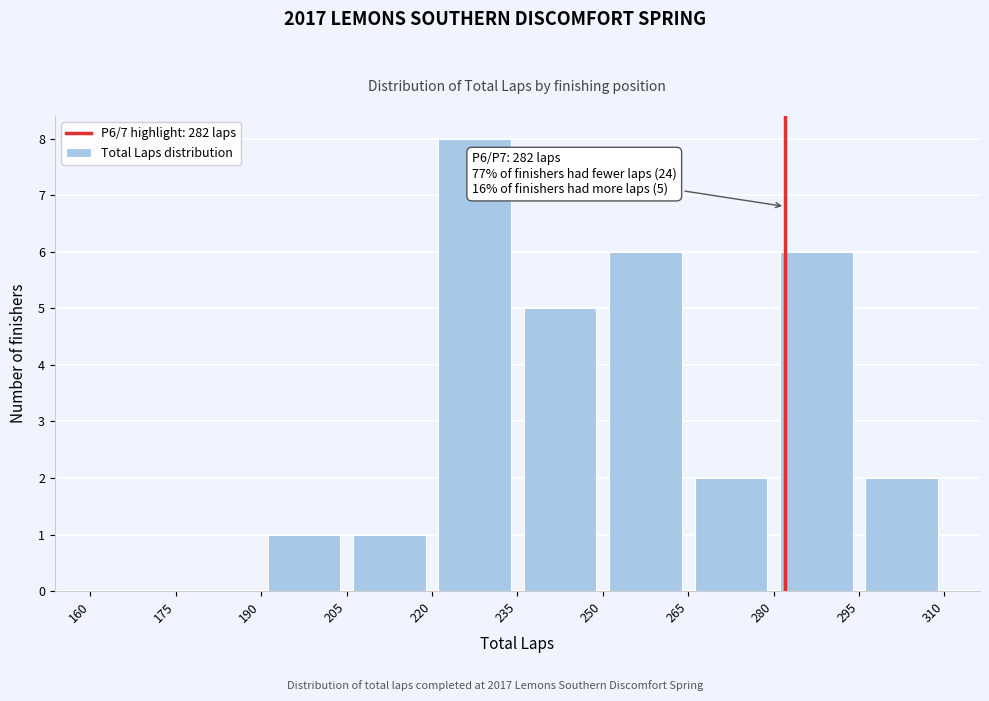

Over which range of the x-axis is the bar tallest?

220 to 235